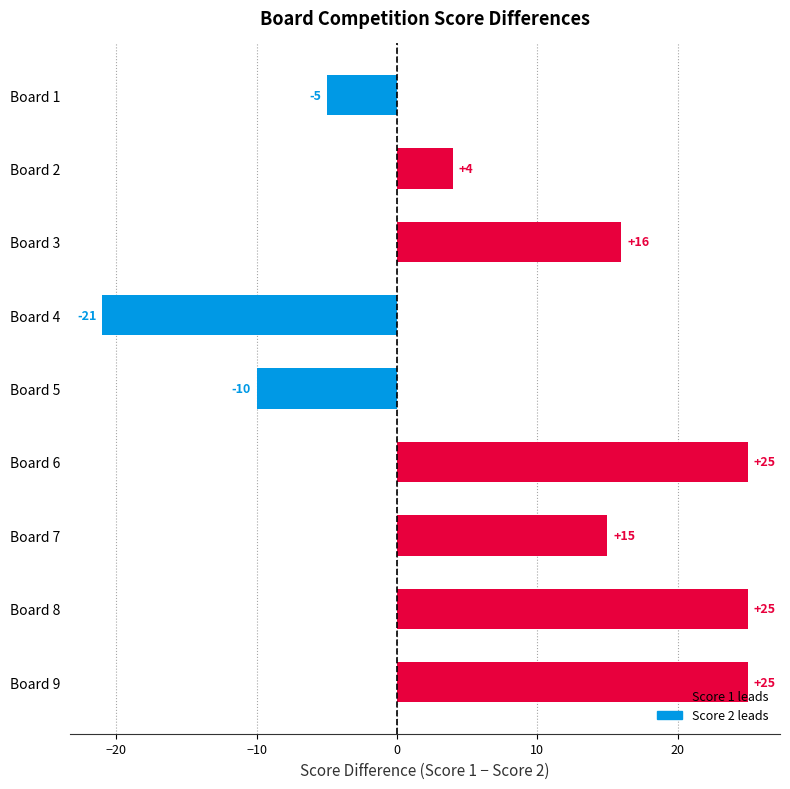

How many positive values are there?

6